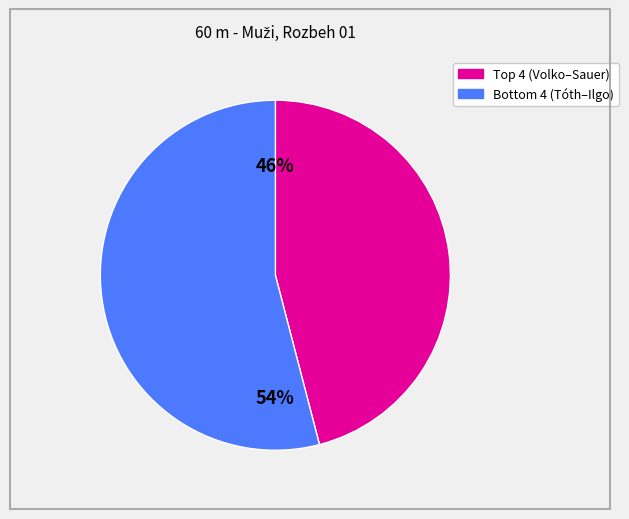

How many slices are in this pie chart?

2